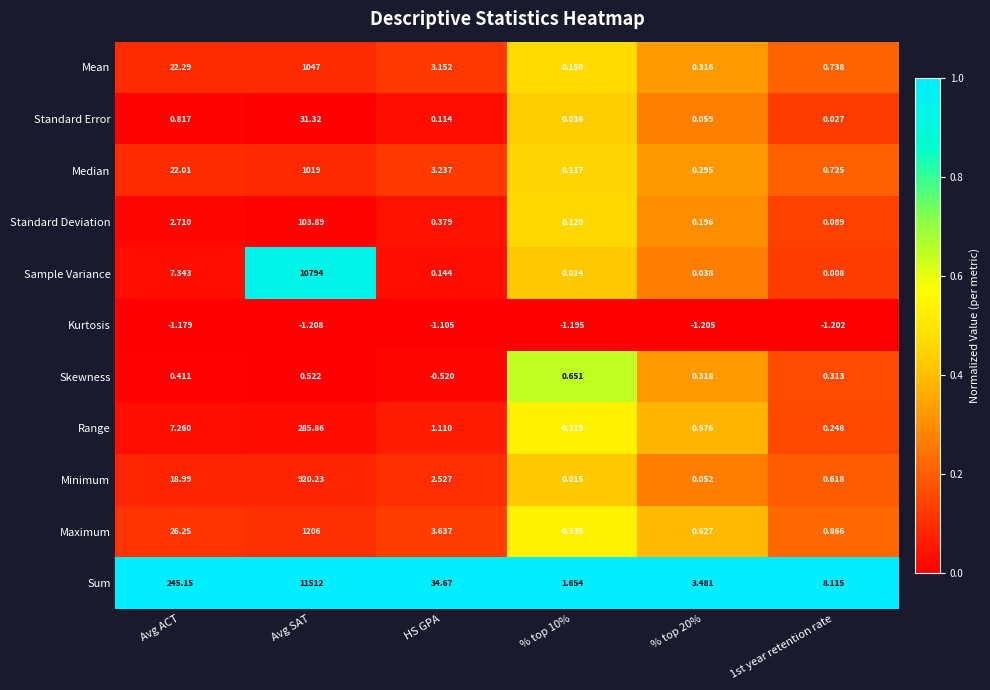

Where is Median nearest to the value 509?

Avg ACT